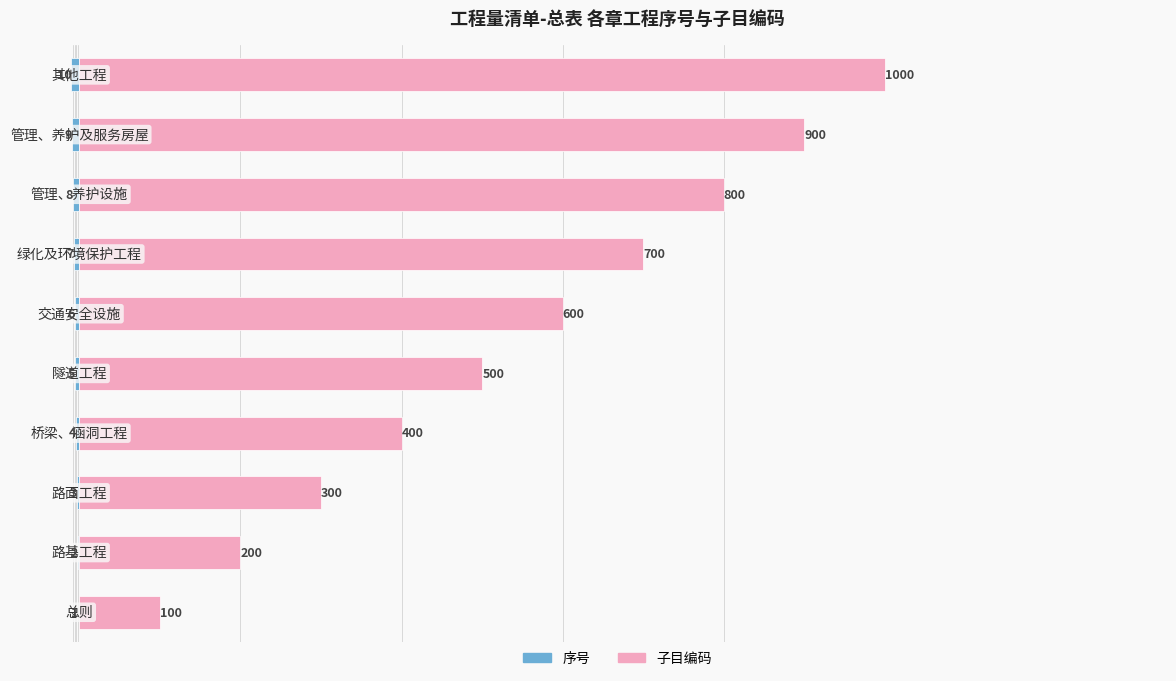

Rank the series at 2 from lowest to highest value.

序号, 子目编码